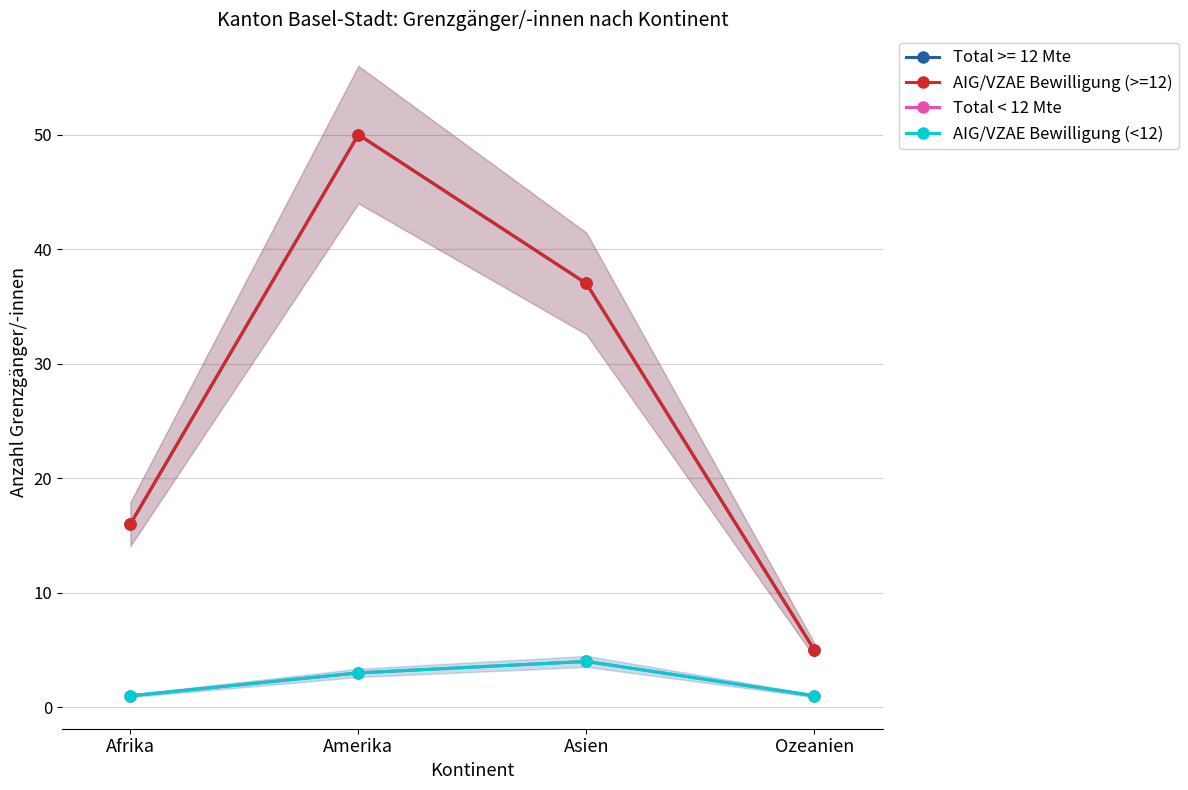

Count the AIG/VZAE Bewilligung (>=12) values in the range 16 to 50.

3